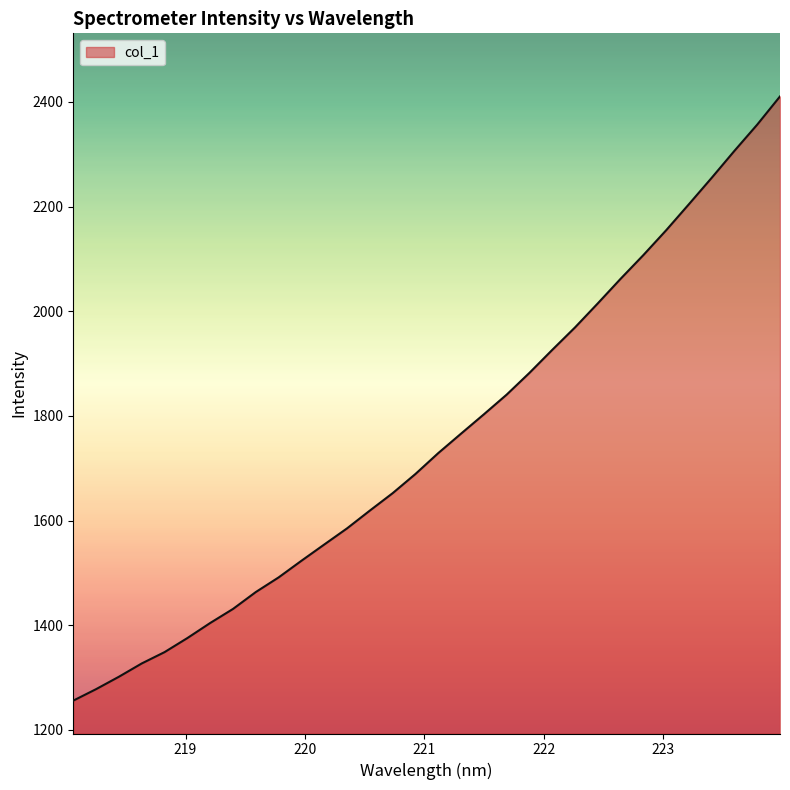

What is the maximum value shown in the chart?

2410.3